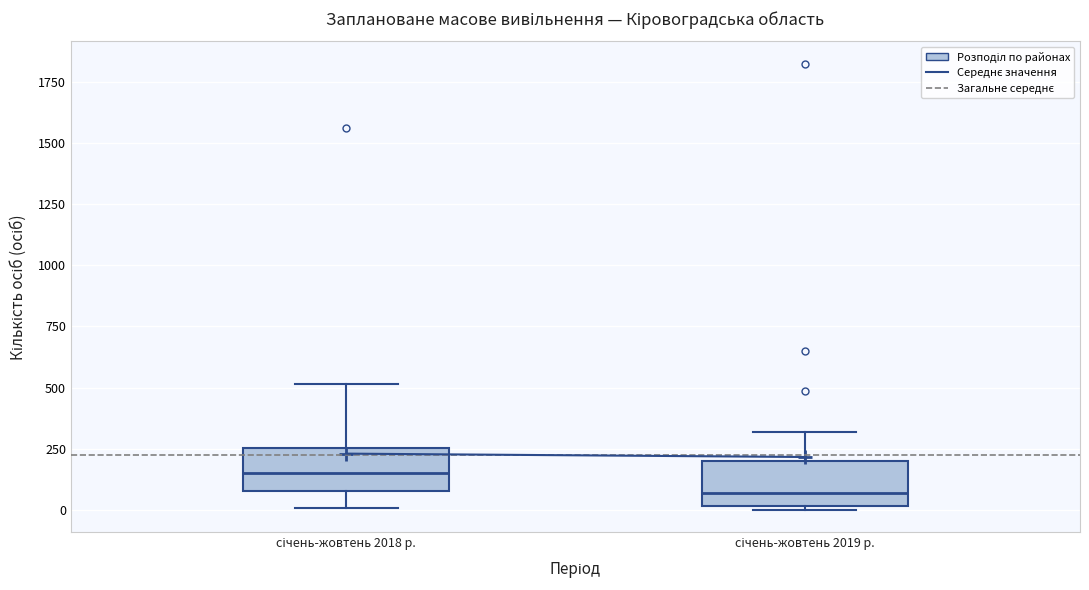

Reading left to right, transcribe this box plot: for each box, give where its median line is, the range the box spans, and where its two whiskers end, as read against the y-axis. The values are not printed on the chart, so give them approximately, as read against the axis.

січень-жовтень 2018 р.: median 150, box 100 to 250, whiskers 0 to 500
січень-жовтень 2019 р.: median 50, box 0 to 200, whiskers 0 to 300